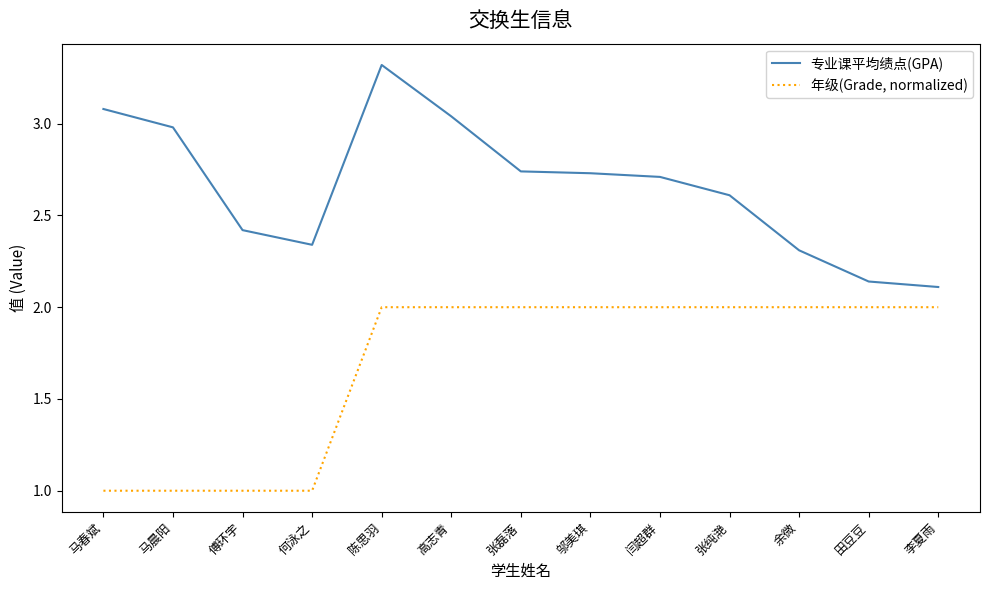

True or false: 年级(Grade, normalized) and 专业课平均绩点(GPA) intersect in this chart.

False